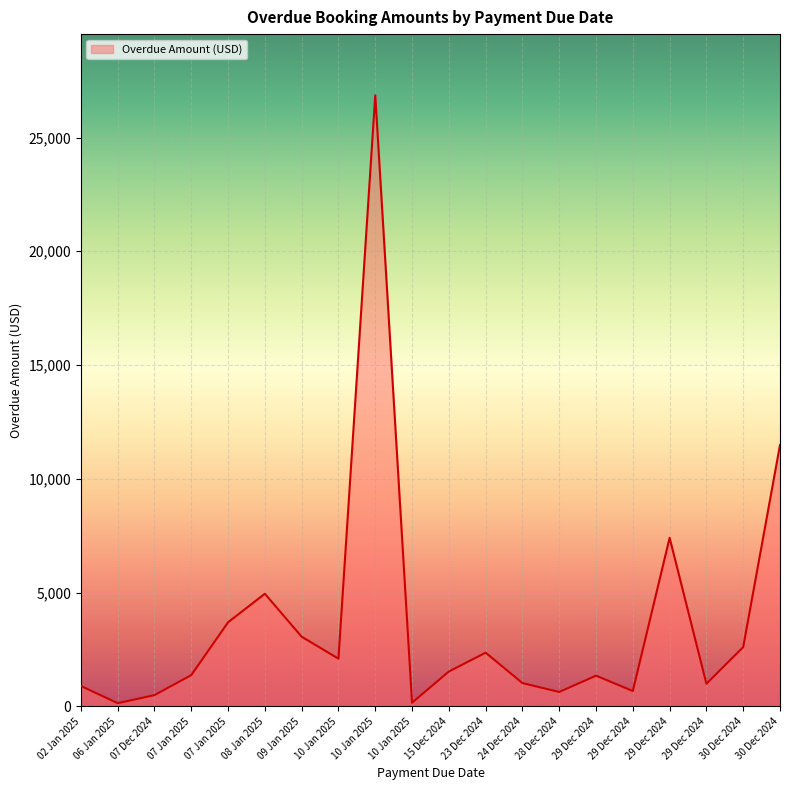

What is the difference between the values at 07 Jan 2025 and 15 Dec 2024?

2164